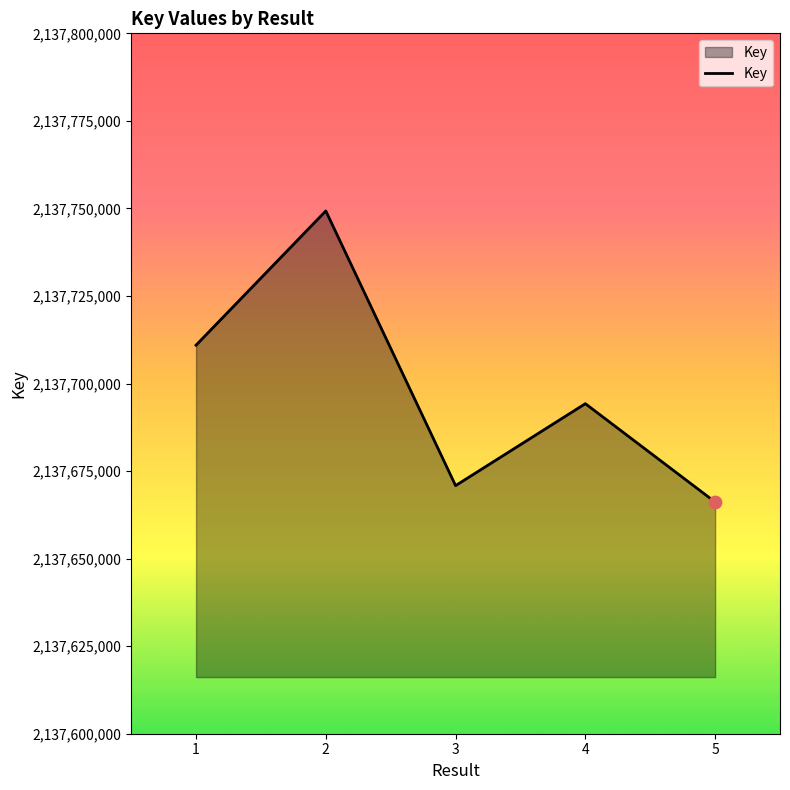

Approximately how many times larger is the value at 3 compared to 4?

1.0